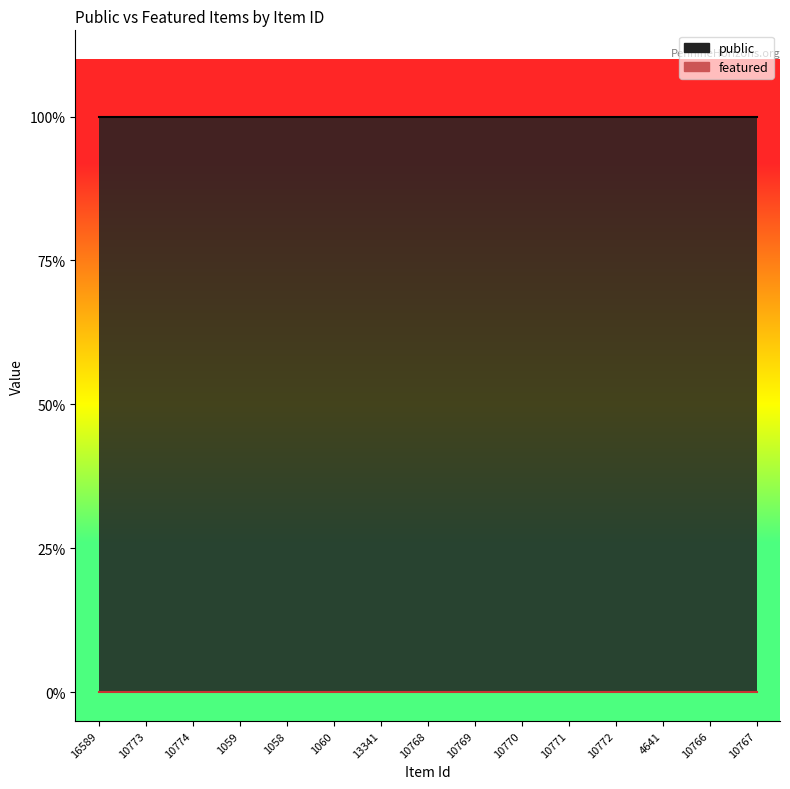

At which label does public reach its minimum?

16589